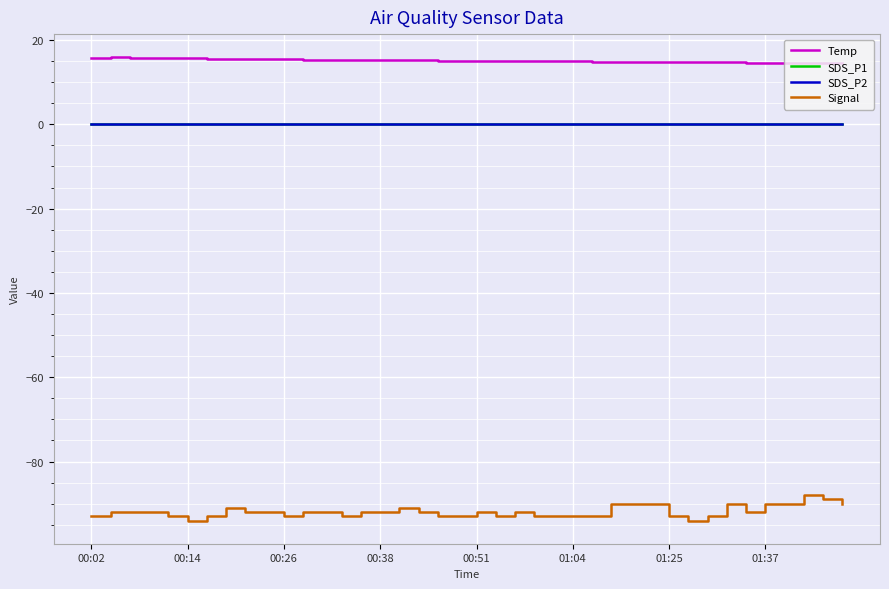

How many lines are shown in the chart?

4